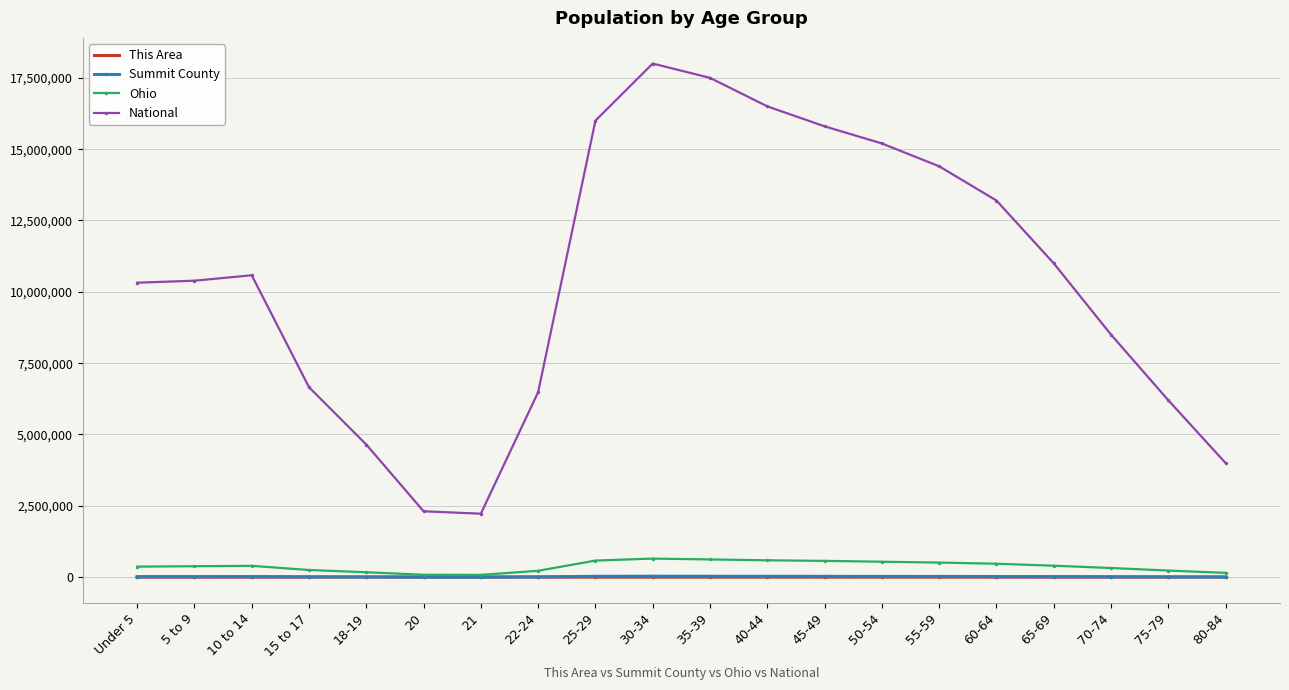

What is the label of the 15th point from the left?

55-59